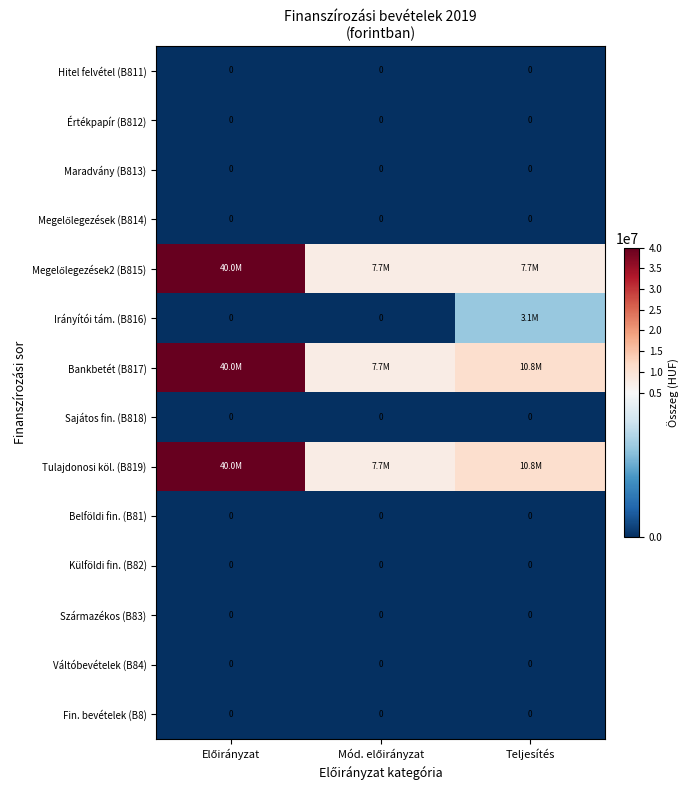

Rank the series by their maximum value, from lowest to highest.

Hitel felvétel (B811), Értékpapír (B812), Maradvány (B813), Megelőlegezések (B814), Sajátos fin. (B818), Belföldi fin. (B81), Külföldi fin. (B82), Származékos (B83), Váltóbevételek (B84), Fin. bevételek (B8), Irányítói tám. (B816), Megelőlegezések2 (B815), Bankbetét (B817), Tulajdonosi köl. (B819)